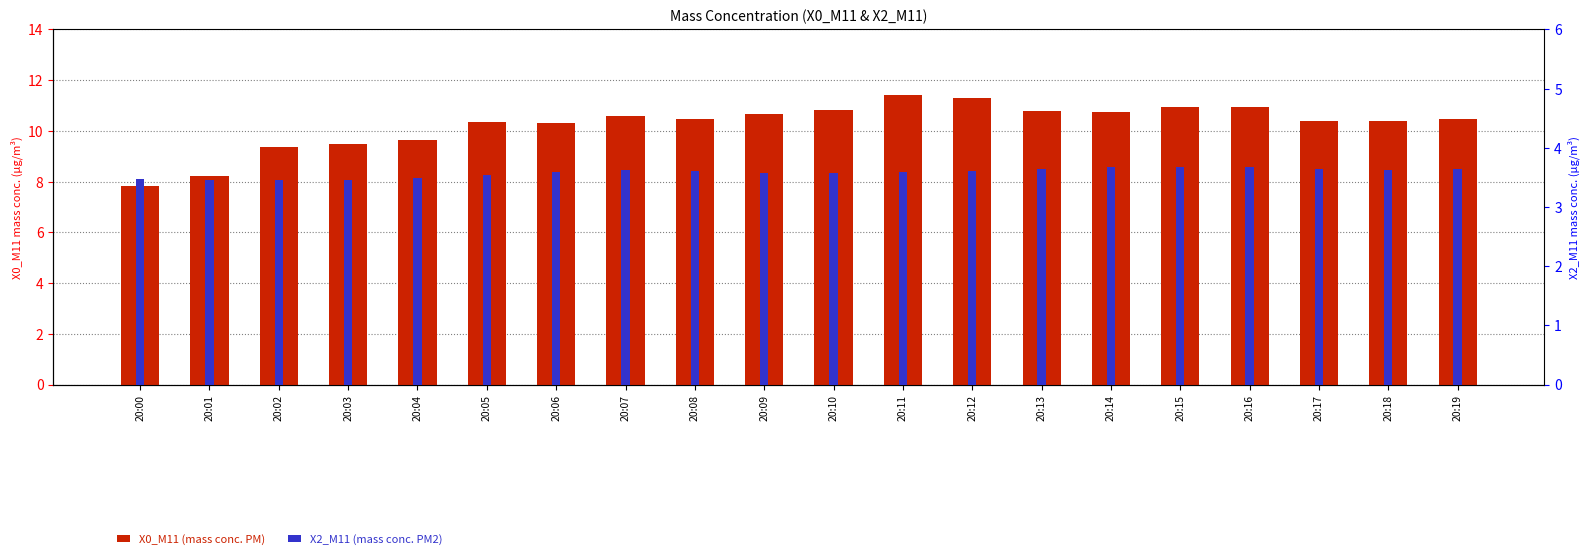

Reading left to right, extract all data points from this chart.

X0_M11 (mass conc. PM): 7.8	8.2	9.4	9.5	9.7	10.4	10.3	10.6	10.4	10.7	10.8	11.4	11.3	10.8	10.7	10.9	10.9	10.4	10.4	10.4
X2_M11 (mass conc. PM2): 3.5	3.5	3.5	3.5	3.5	3.5	3.6	3.6	3.6	3.6	3.6	3.6	3.6	3.6	3.7	3.7	3.7	3.6	3.6	3.6